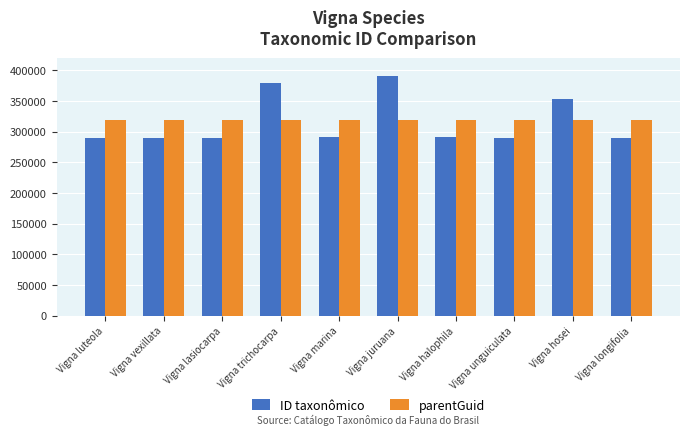

Which series changed the most between Vigna juruana and Vigna hosei?

ID taxonômico